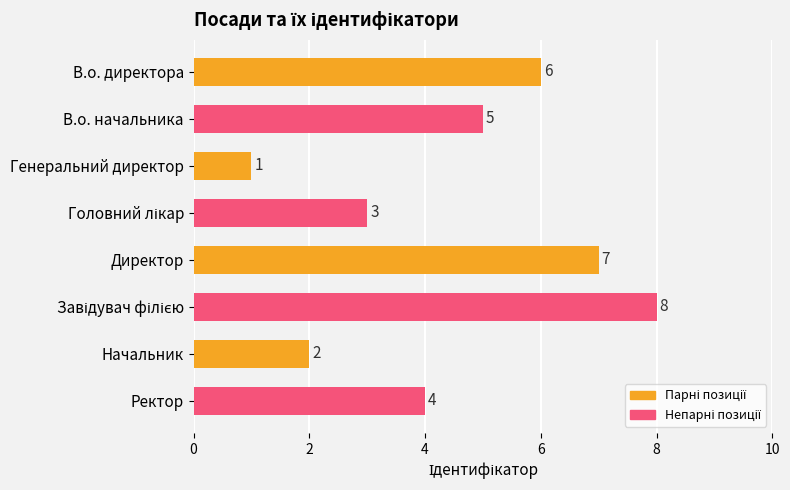

The value at Начальник is 1. True or false?

False